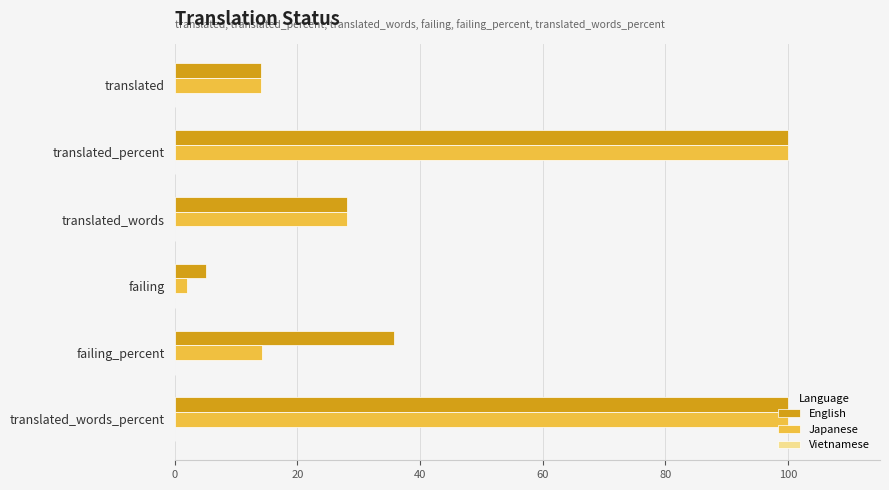

Which series has the largest range (max minus min)?

Japanese